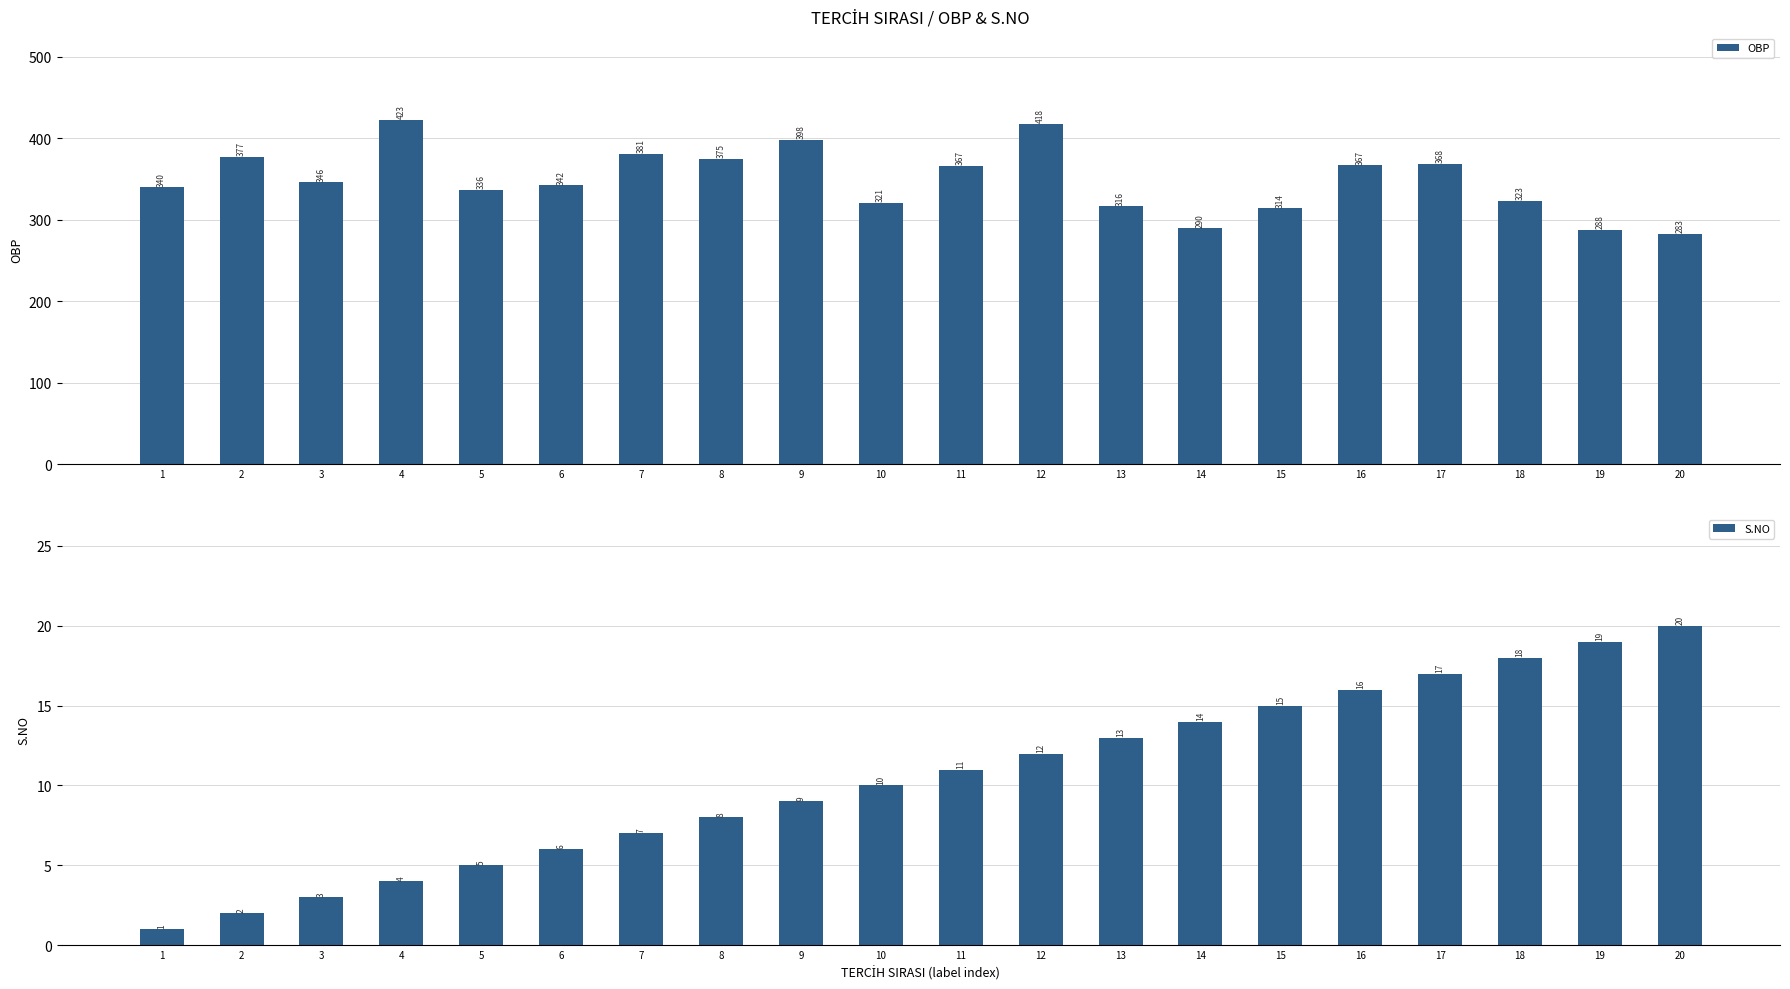

Rank the series at 7 from lowest to highest value.

S.NO, OBP